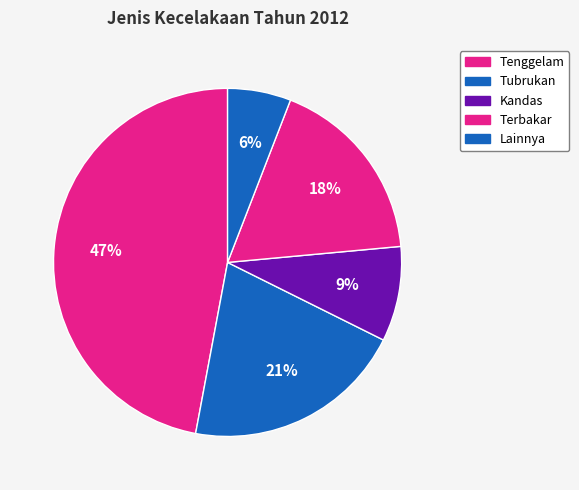

How many slices are in this pie chart?

5